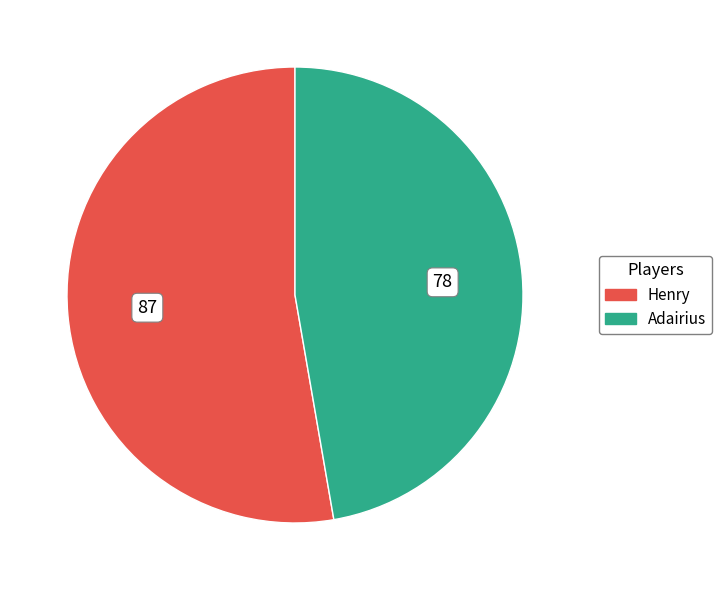

Which has a higher value, Adairius or Henry?

Henry